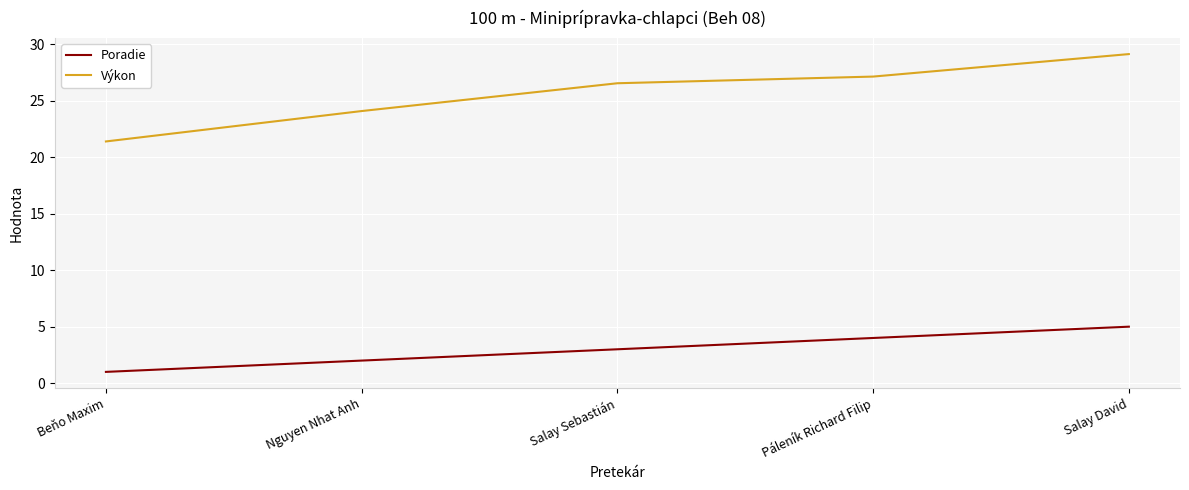

True or false: Výkon and Poradie intersect in this chart.

False